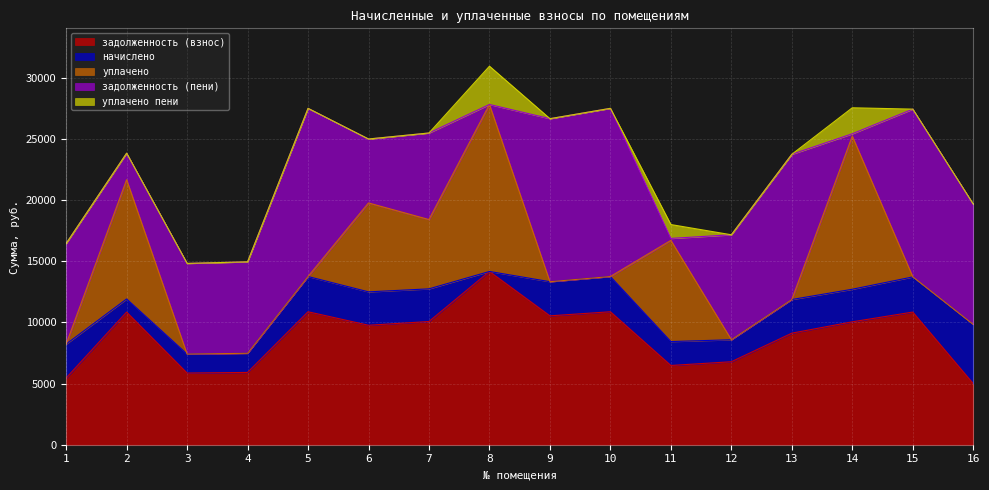

True or false: начислено and задолженность (взнос) cross at least once.

False